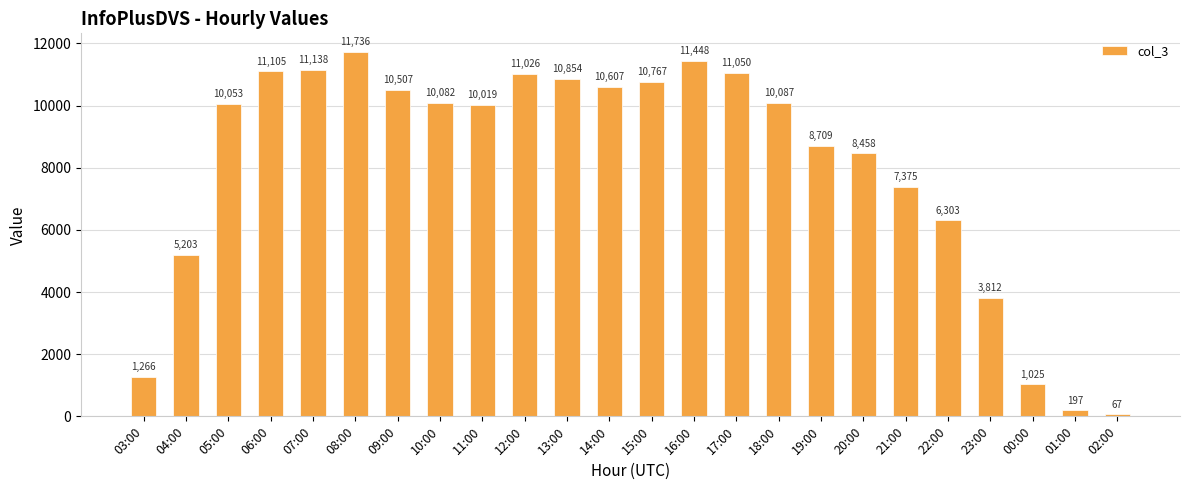

Rank the categories by value from lowest to highest.

02:00, 01:00, 00:00, 03:00, 23:00, 04:00, 22:00, 21:00, 20:00, 19:00, 11:00, 05:00, 10:00, 18:00, 09:00, 14:00, 15:00, 13:00, 12:00, 17:00, 06:00, 07:00, 16:00, 08:00